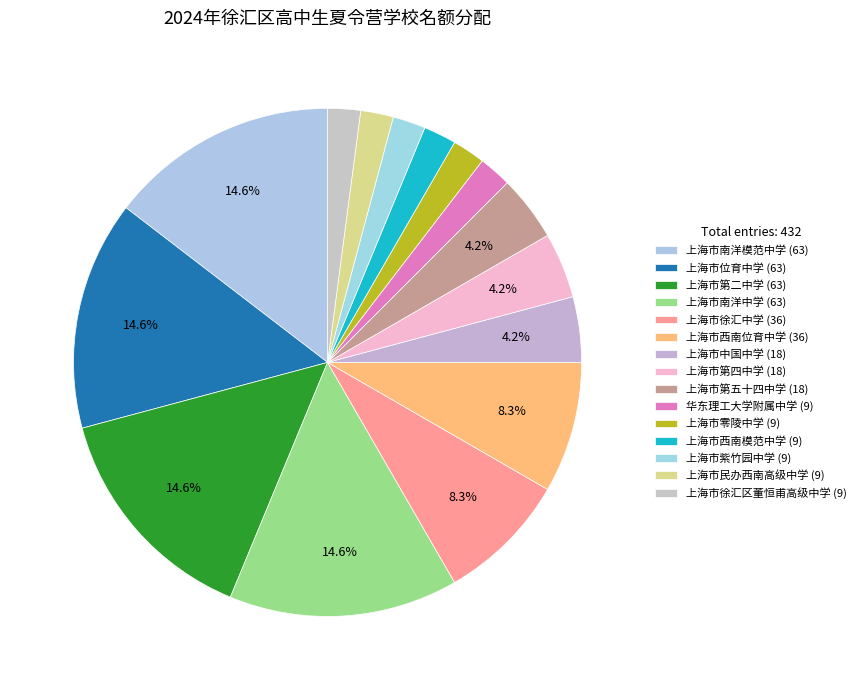

Count the number of slices in the pie.

15